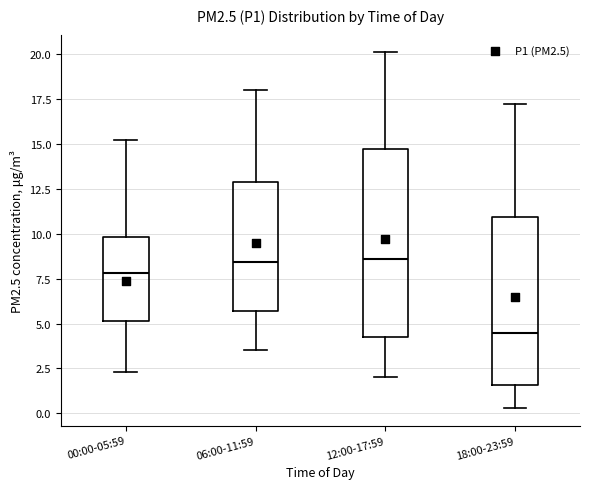

Where does the median line of the box for 00:00-05:59 sit on the y-axis? The values are not printed on the chart, so give them approximately, as read against the axis.

8.0